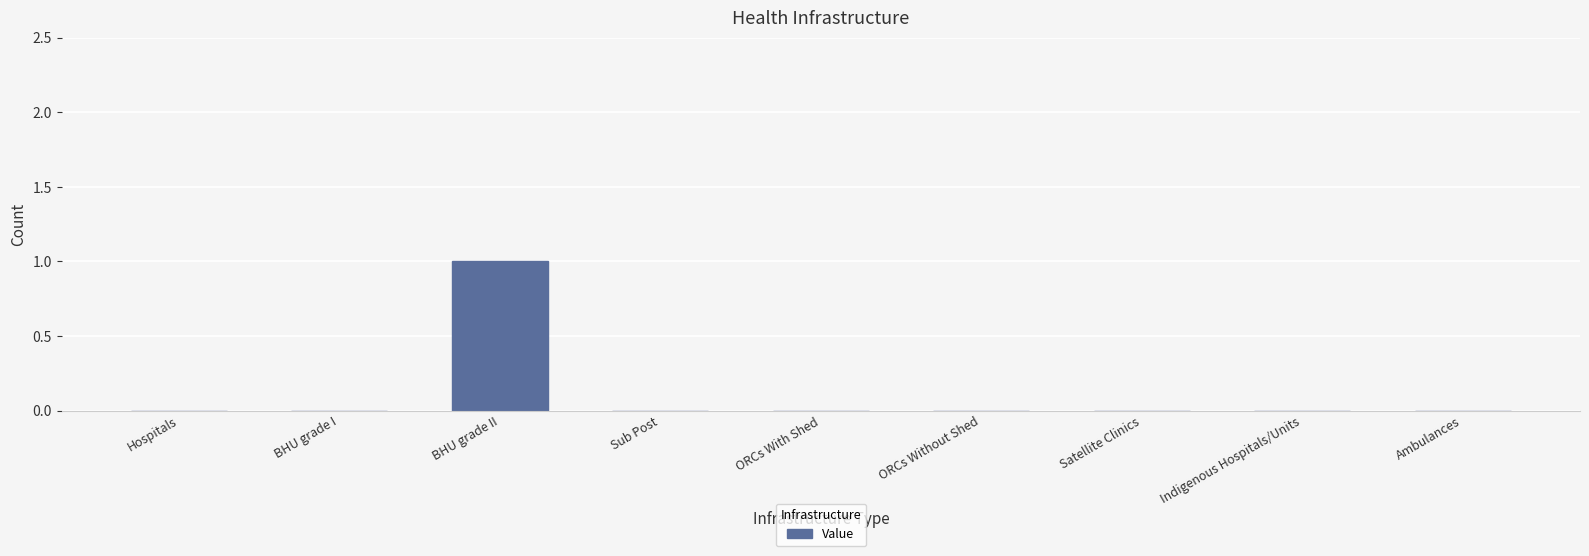

What is the sum of all values?

1